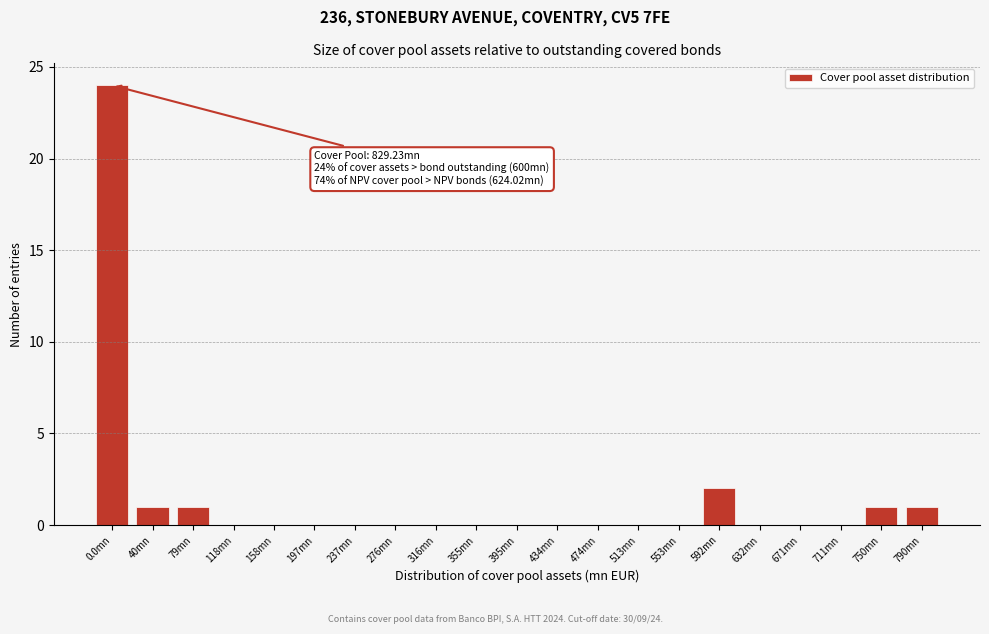

Reading left to right, extract all data points from this chart.

0.0mn=24	40mn=1	79mn=1	118mn=0	158mn=0	197mn=0	237mn=0	276mn=0	316mn=0	355mn=0	395mn=0	434mn=0	474mn=0	513mn=0	553mn=0	592mn=2	632mn=0	671mn=0	711mn=0	750mn=1	790mn=1